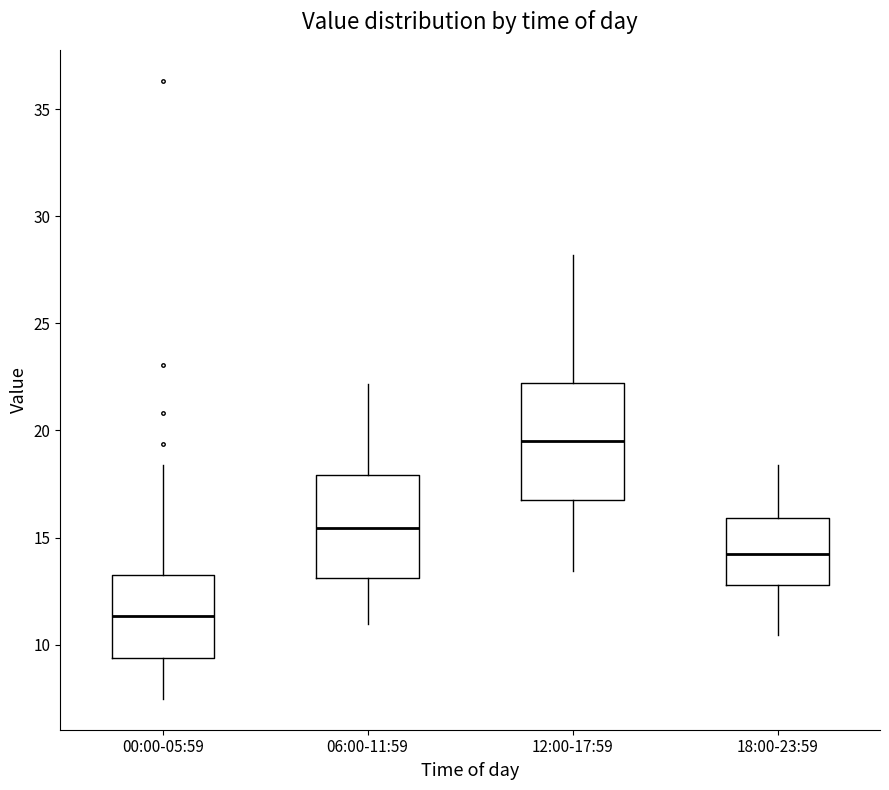

Reading left to right, transcribe this box plot: for each box, give where its median line is, the range the box spans, and where its two whiskers end, as read against the y-axis. The values are not printed on the chart, so give them approximately, as read against the axis.

00:00-05:59: median 11.5, box 9.5 to 13.0, whiskers 7.5 to 18.5
06:00-11:59: median 15.5, box 13.0 to 18.0, whiskers 11.0 to 22.0
12:00-17:59: median 19.5, box 17.0 to 22.0, whiskers 13.5 to 28.0
18:00-23:59: median 14.0, box 13.0 to 16.0, whiskers 10.5 to 18.5